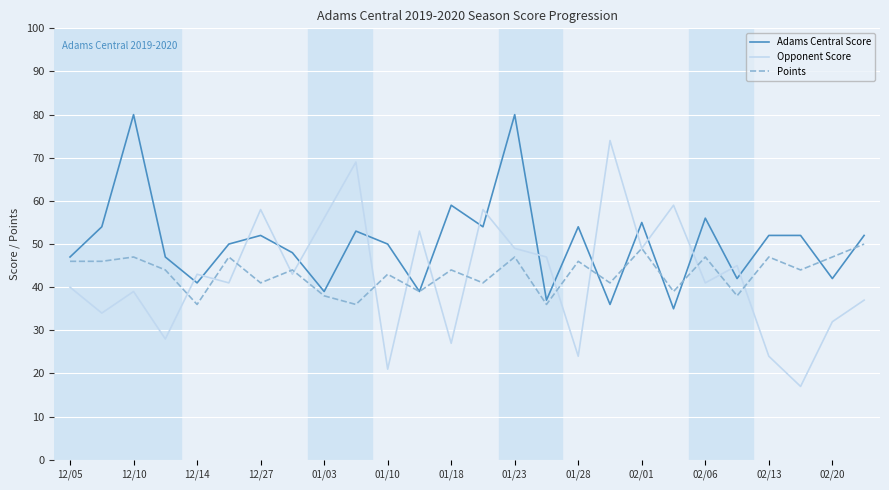

What is the lowest value of the Adams Central Score series?

35